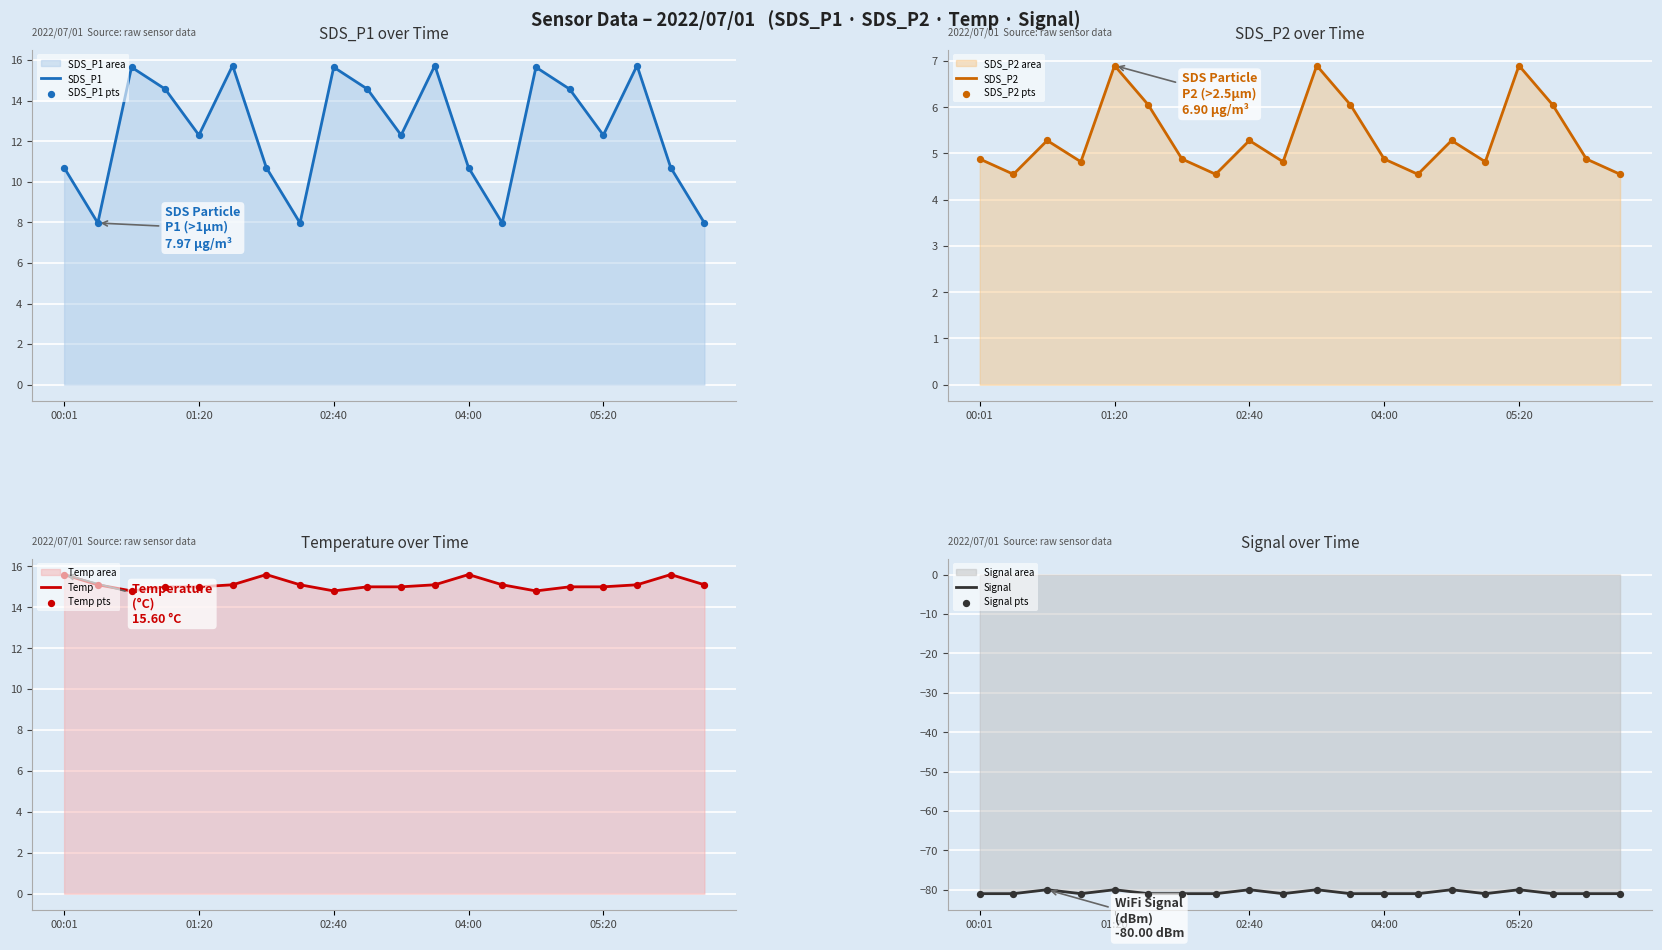

What is the total value across all series at 05:00?

-46.6